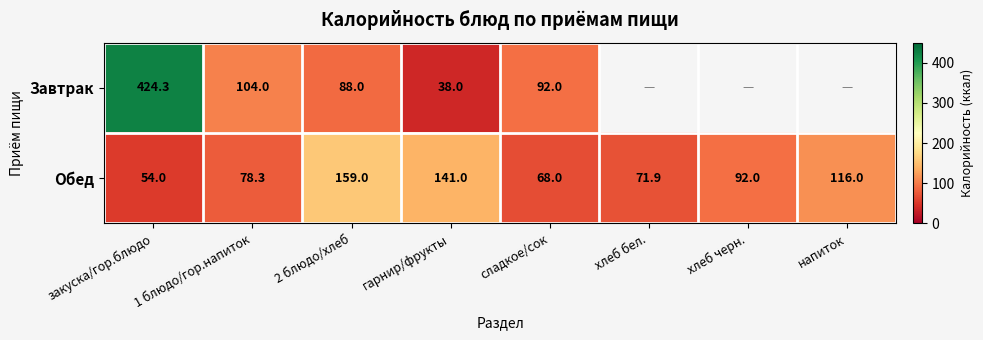

What is the spread (max minus min) of values at сладкое/сок?

24.0